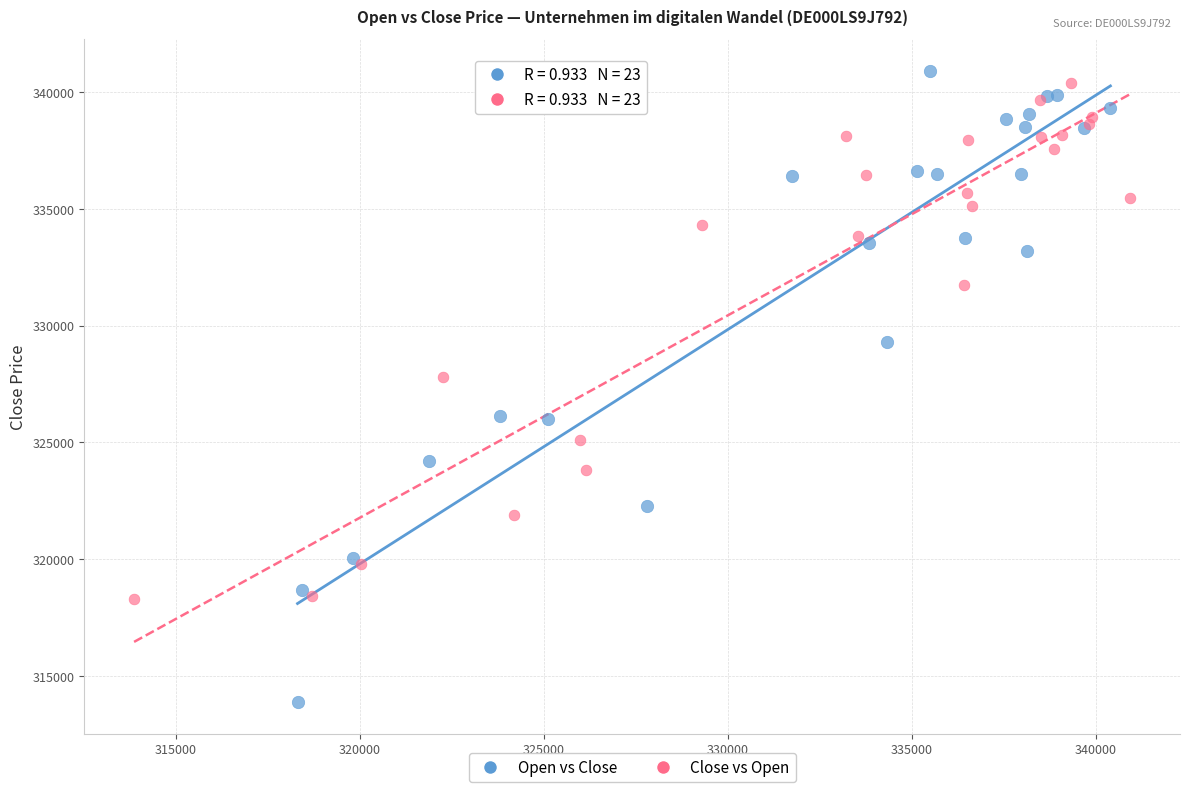

Which series has the widest spread of Y values?

Open vs Close